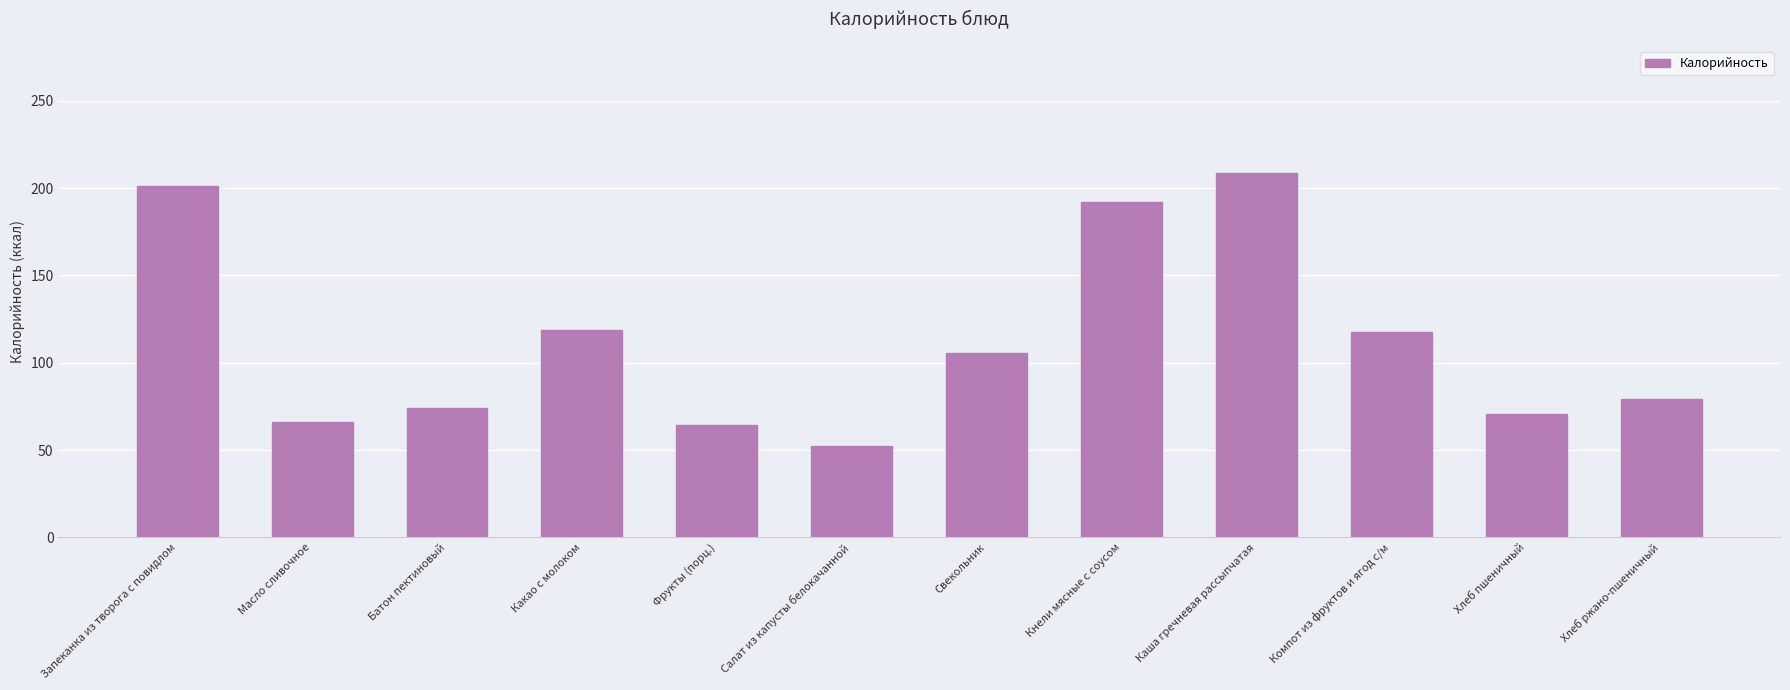

What is the label of the 3rd bar from the right?

Компот из фруктов и ягод с/м